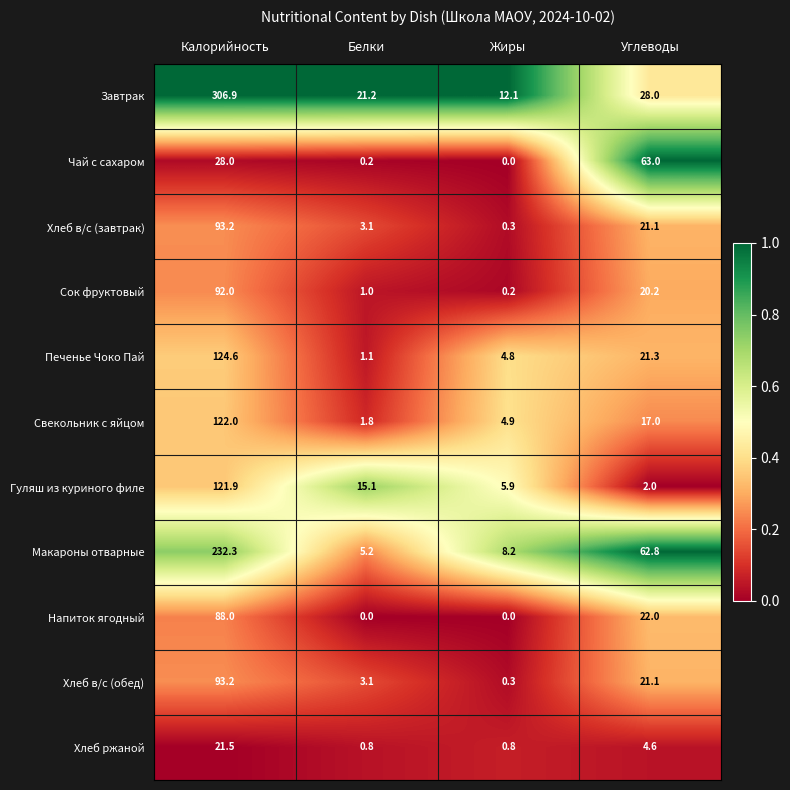

What is the total value across all series at Калорийность?

1323.6